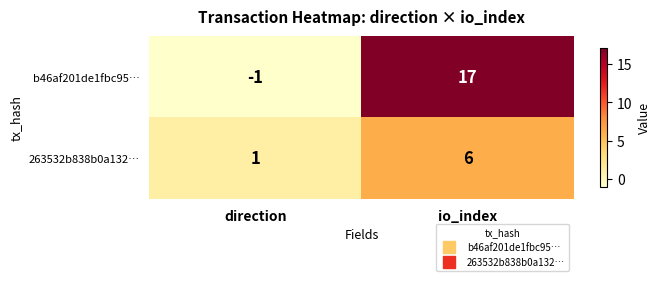

Which series has the widest spread of values?

b46af201de1fbc95…